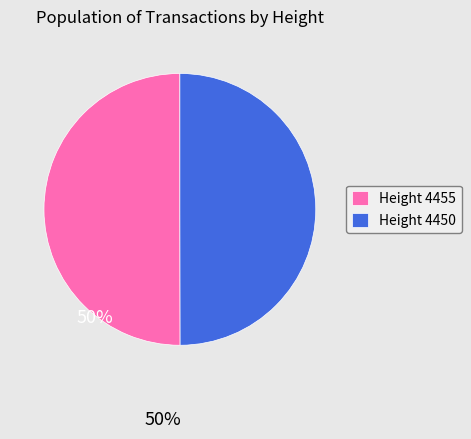

Is it true that Height 4450 is 58% of the pie?

False